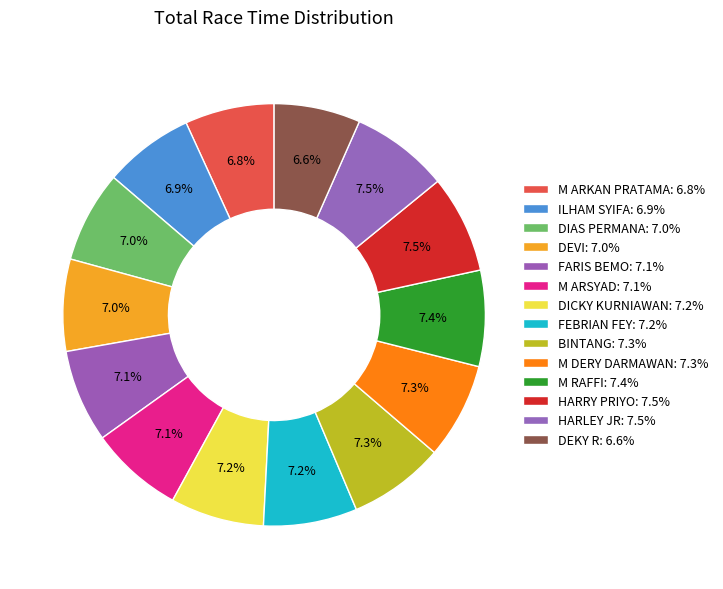

Does any single category account for the majority?

No